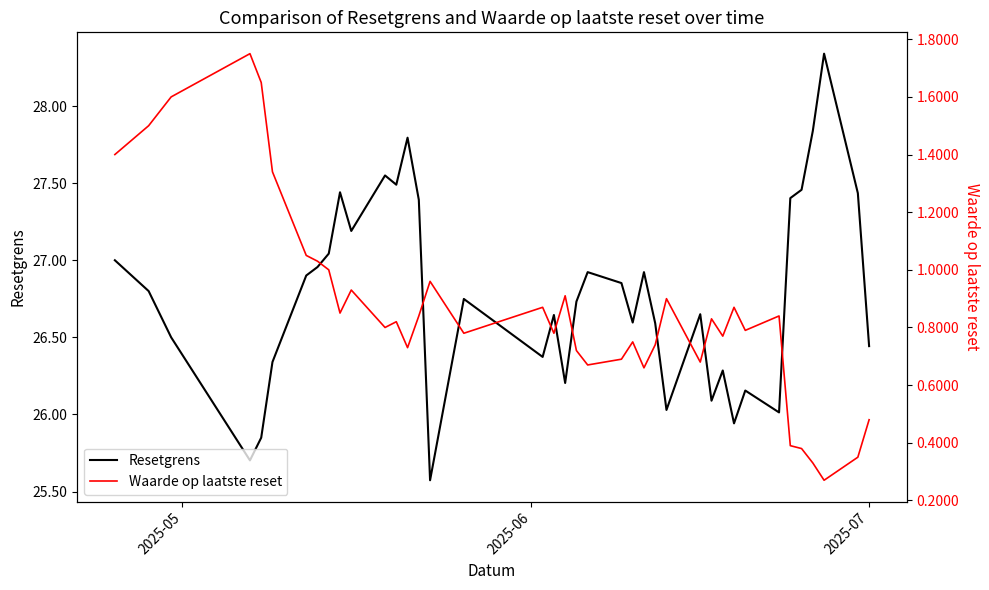

Does the chart display data point markers on the line(s)?

No